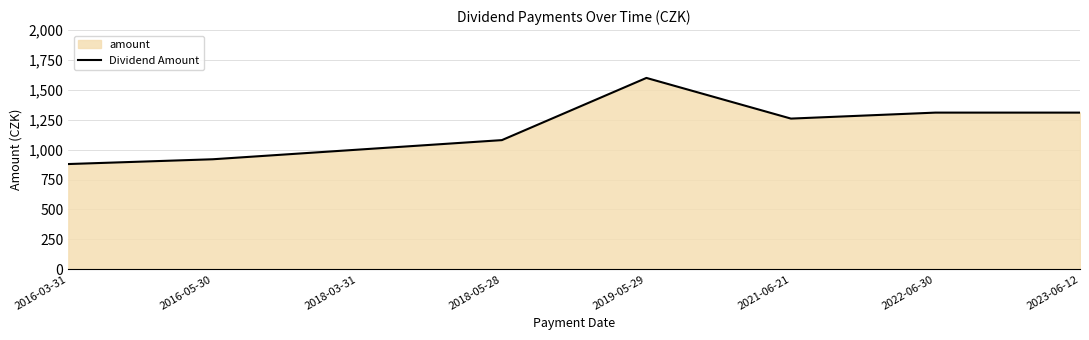

Where does the data first go above 1260?

2019-05-29